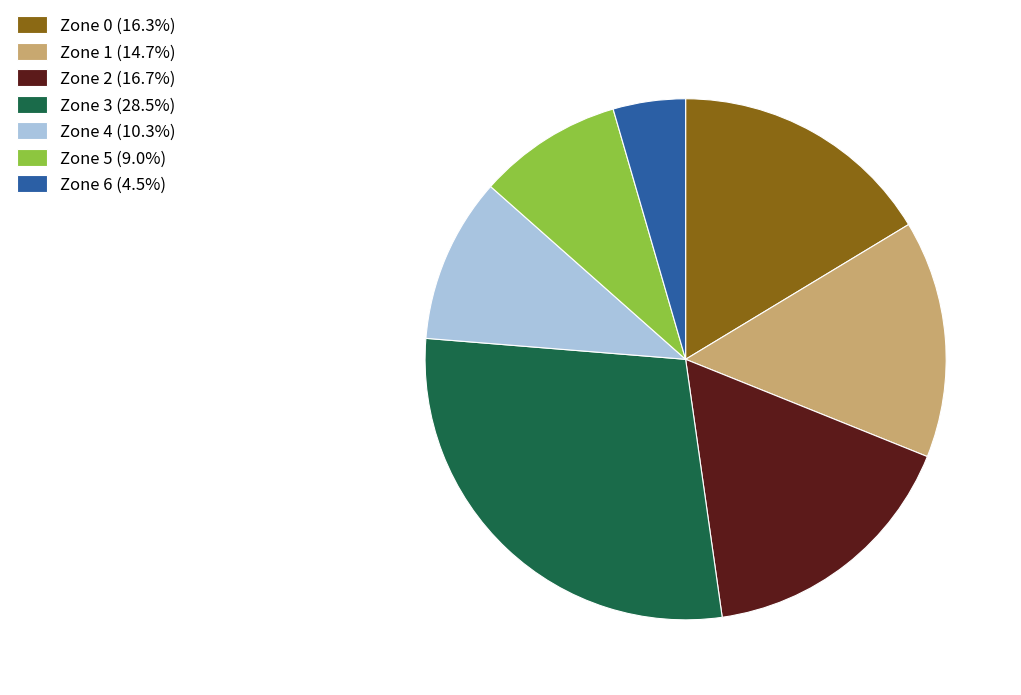

Does Zone 3 represent more than half of the total?

No